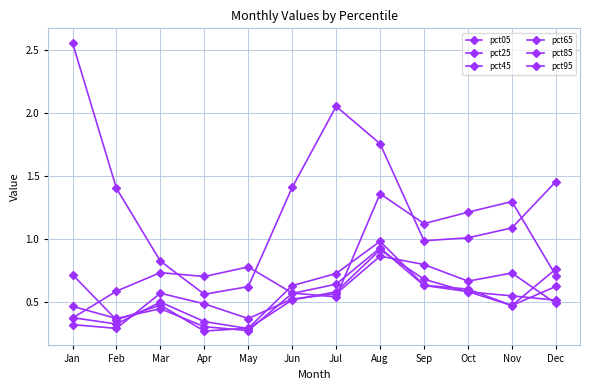

What is the total value across all series at Mar?

3.5